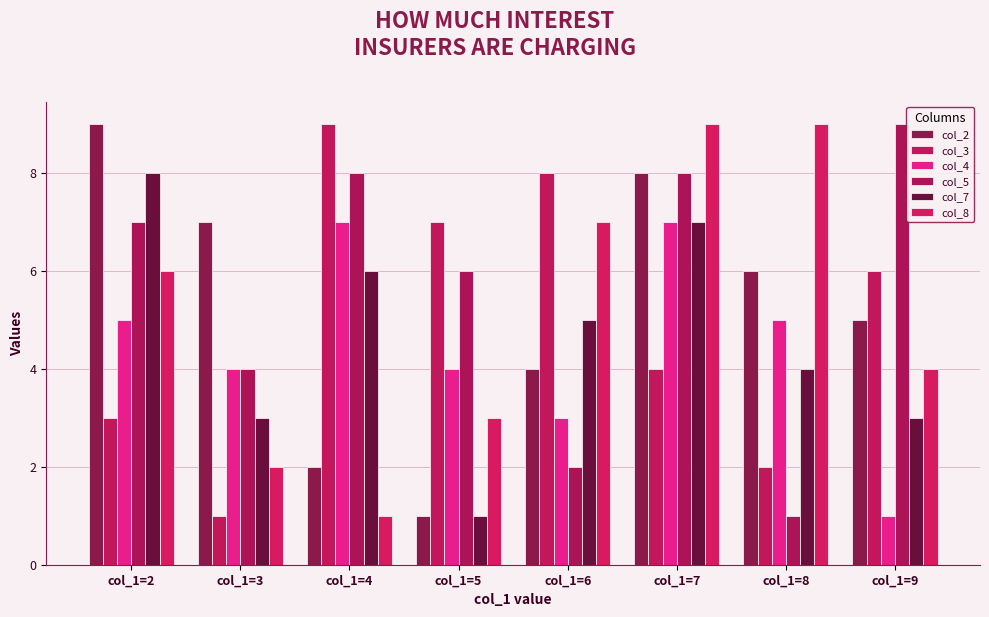

What is the value of the col_4 bar at the 6th from the left?

7